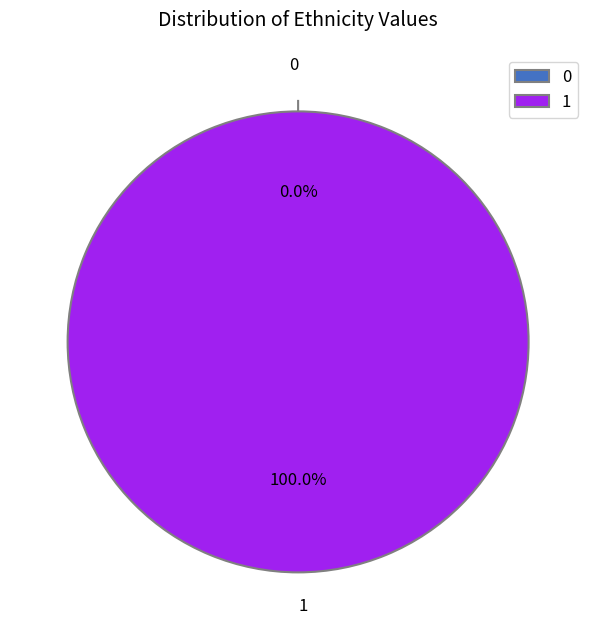

Which has a higher value, 0 or 1?

1